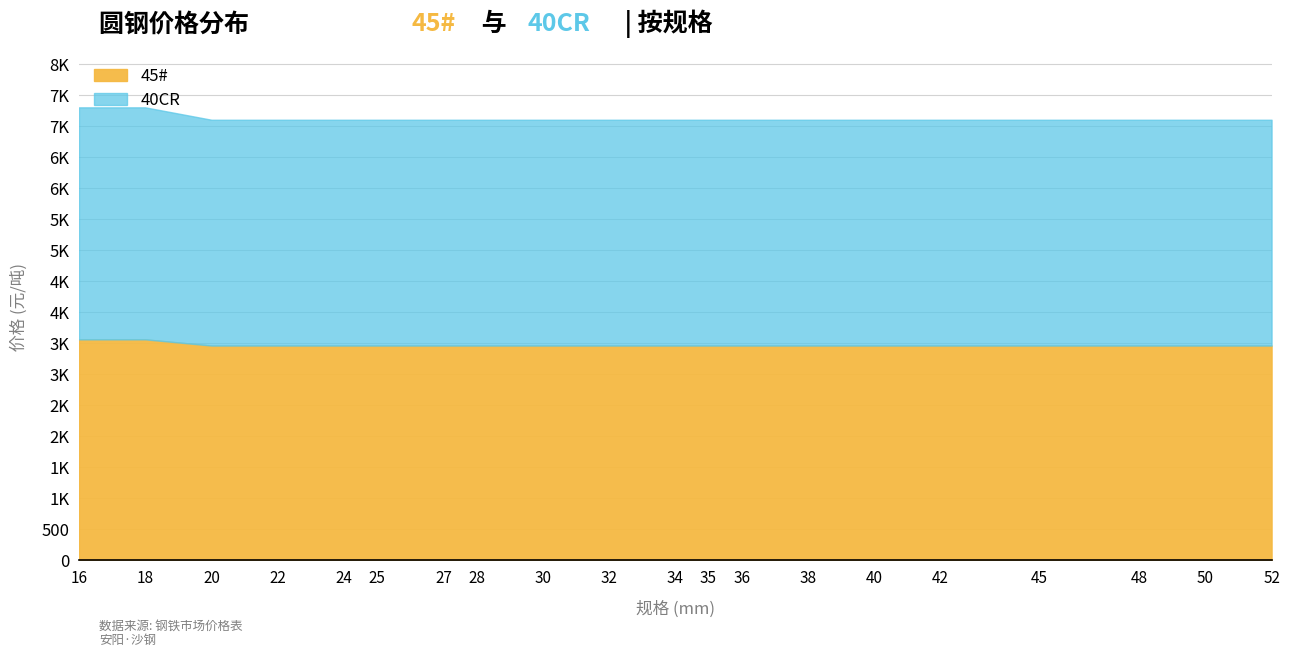

Rank the categories by 45# value from lowest to highest.

20, 22, 24, 25, 27, 28, 30, 32, 34, 35, 36, 38, 40, 42, 45, 48, 50, 52, 16, 18